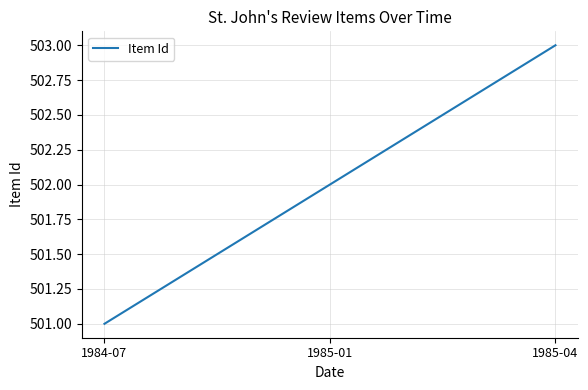

What is the greatest value displayed?

503